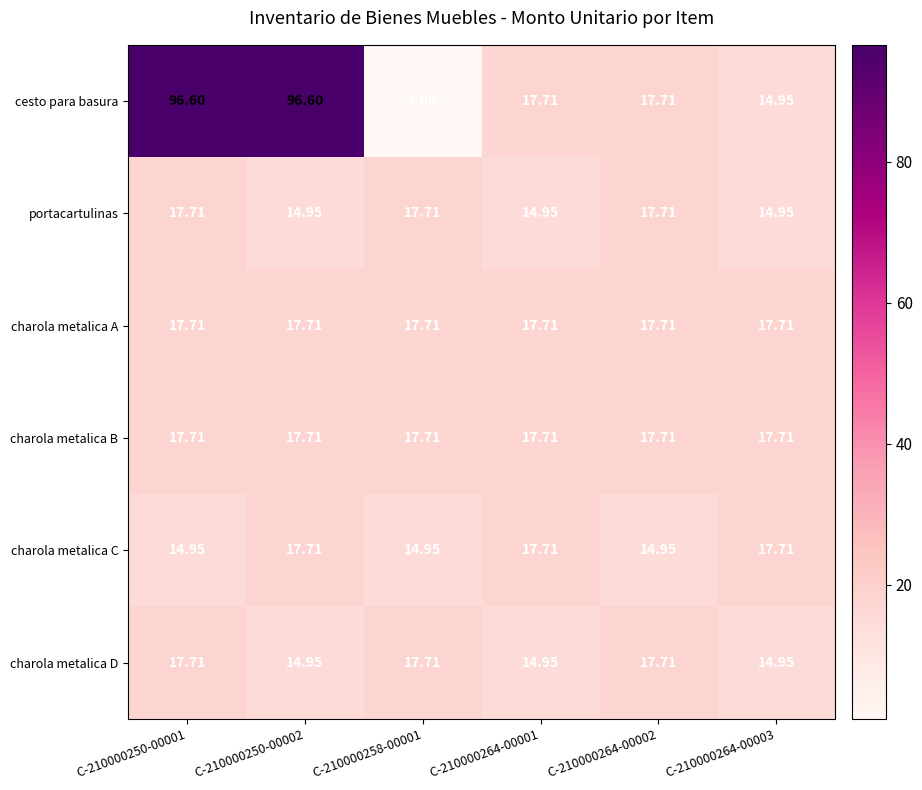

Between C-210000264-00001 and C-210000264-00003, which series saw the biggest shift?

cesto para basura